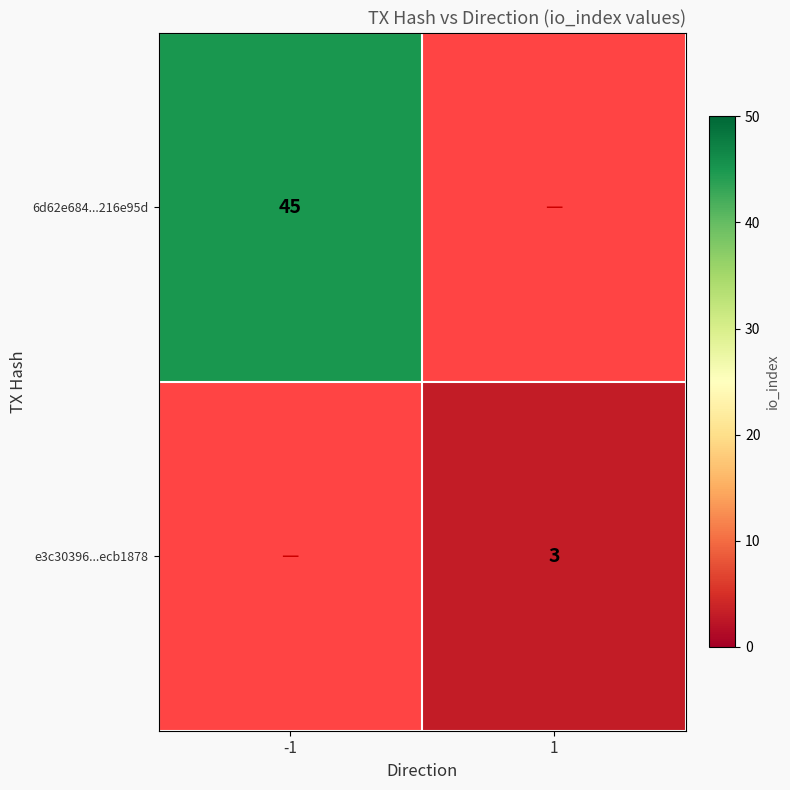

True or false: e3c30396...ecb1878 has a value of 5 at 1.

False